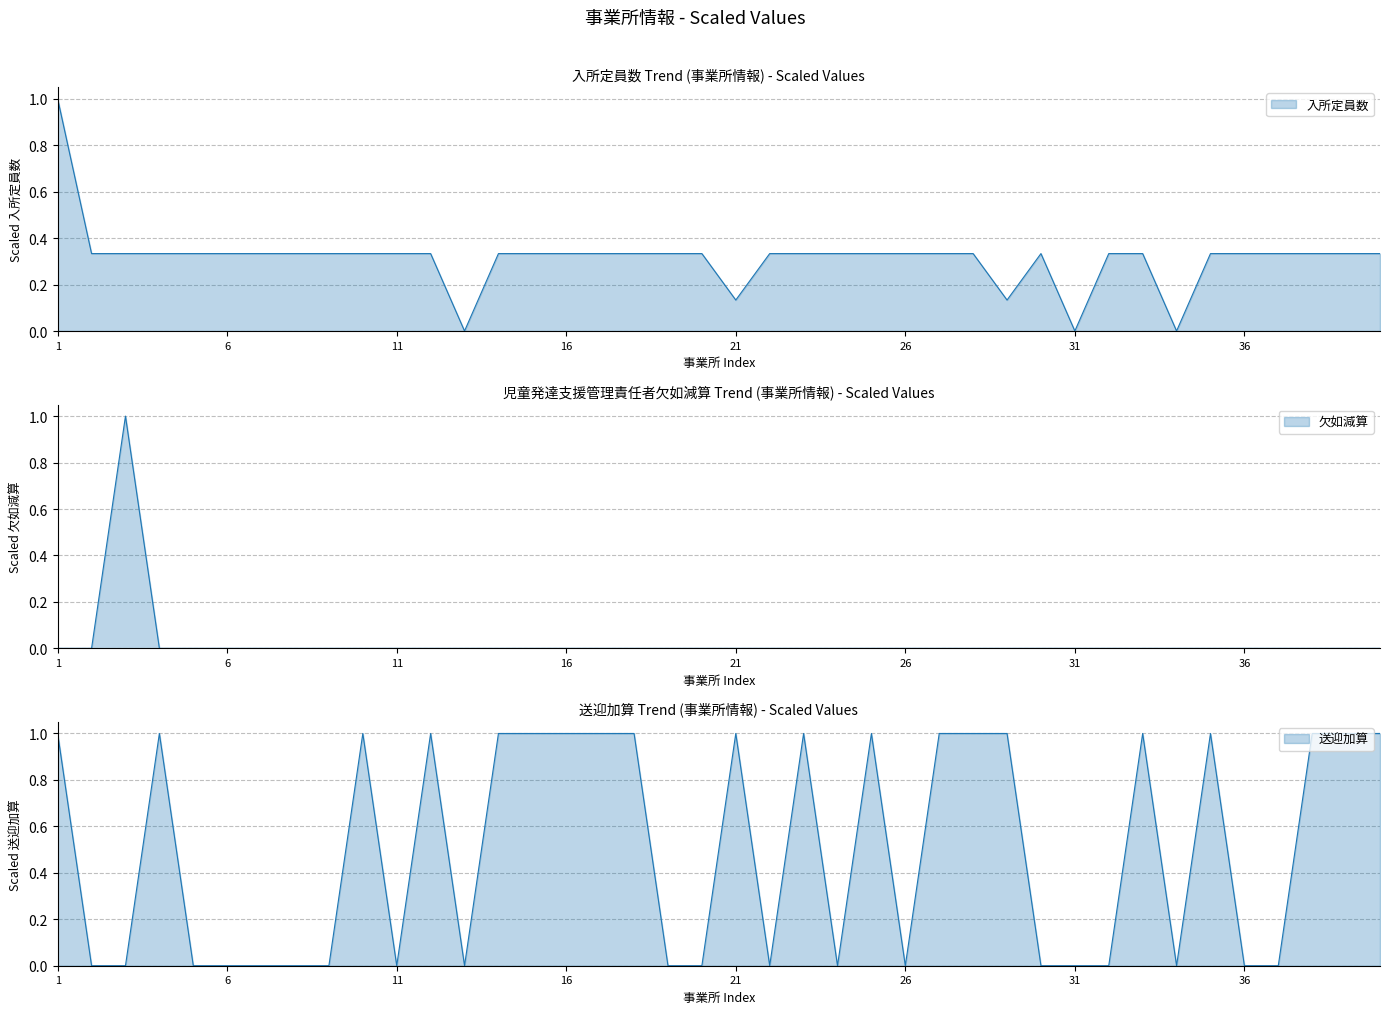

Does the chart display data point markers on the line(s)?

No